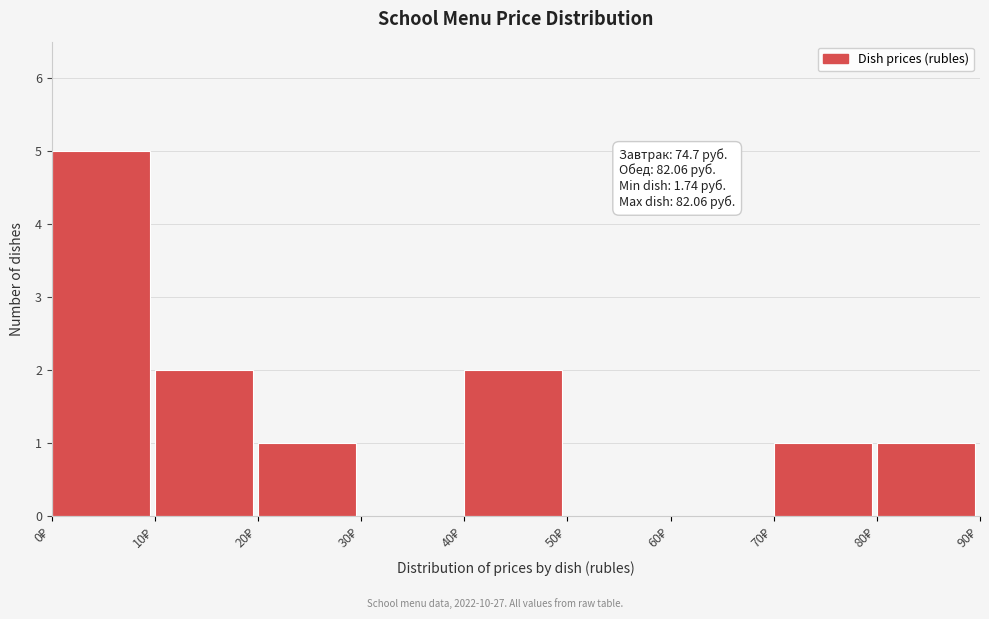

Over which range of the x-axis is the bar tallest?

0 to 10